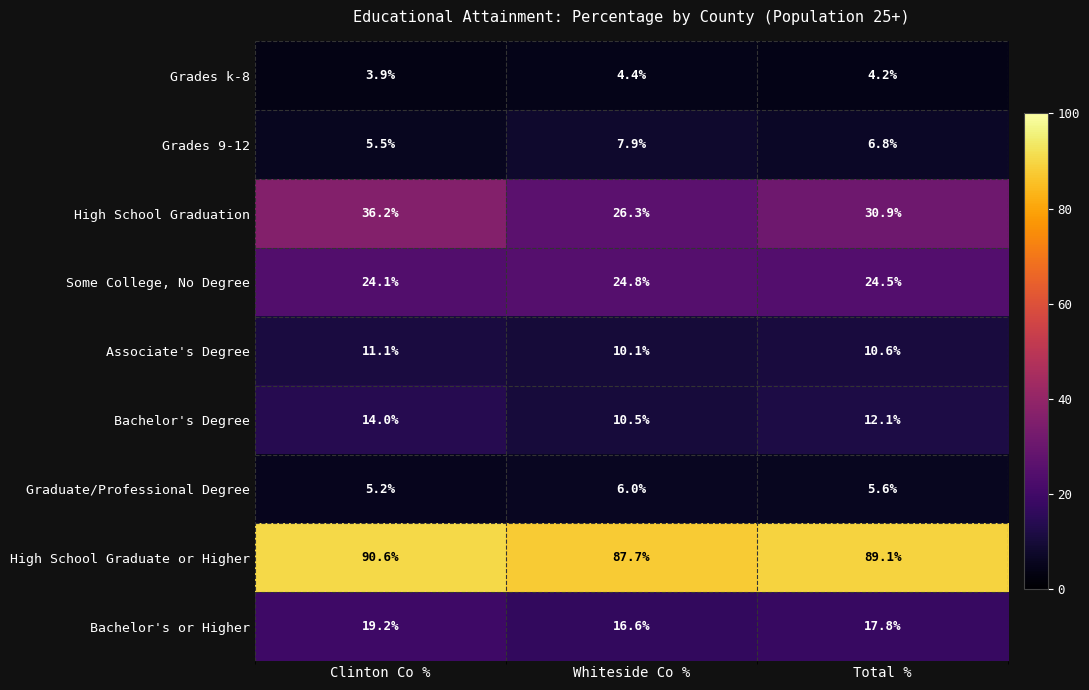

Reading left to right, list all the values displayed in this chart.

Grades k-8: 3.9	4.4	4.2
Grades 9-12: 5.5	7.9	6.8
High School Graduation: 36.2	26.3	30.9
Some College, No Degree: 24.1	24.8	24.5
Associate's Degree: 11.1	10.1	10.6
Bachelor's Degree: 14.0	10.5	12.1
Graduate/Professional Degree: 5.2	6.0	5.6
High School Graduate or Higher: 90.6	87.7	89.1
Bachelor's or Higher: 19.2	16.6	17.8